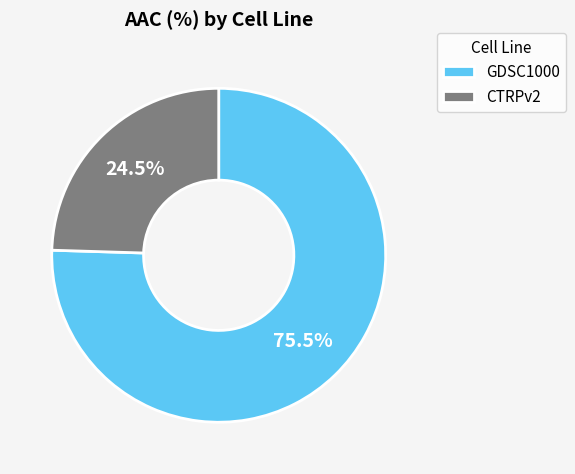

How many slices are in this pie chart?

2